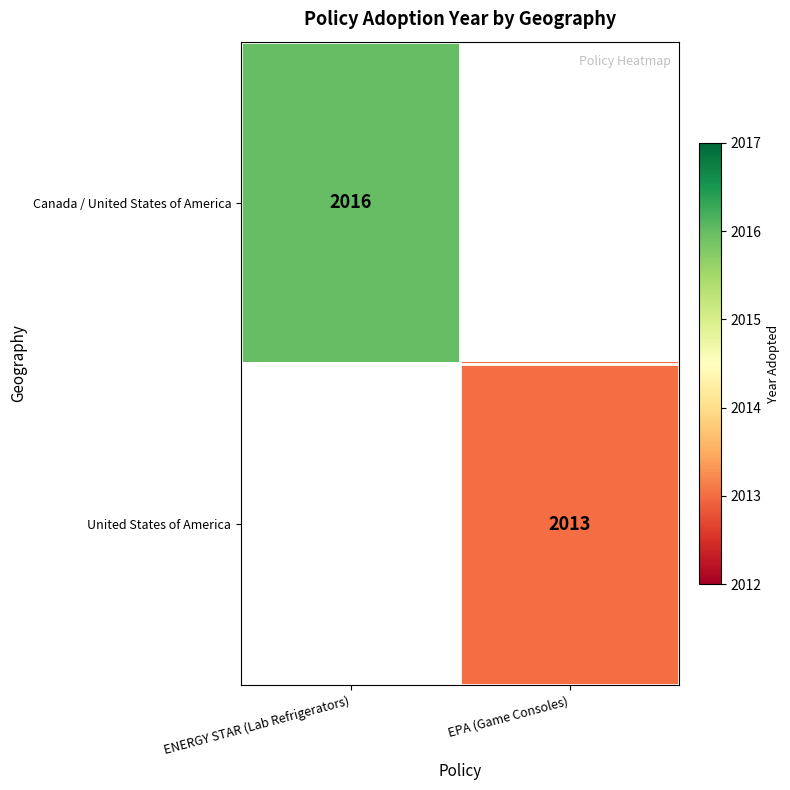

Count the number of data series in this chart.

2